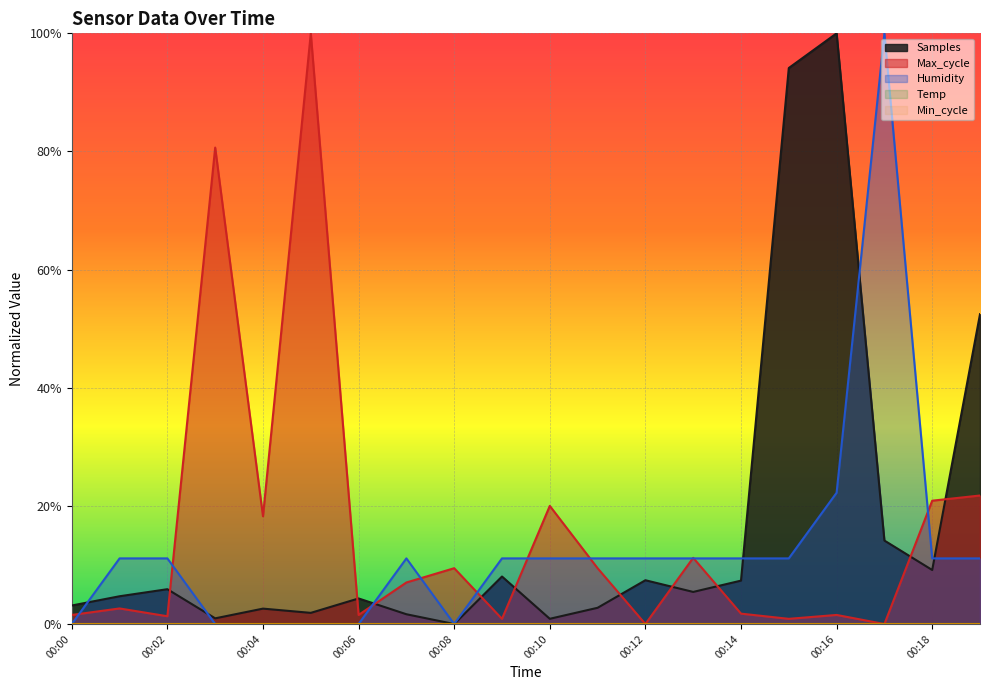

Rank the categories by Humidity value from highest to lowest.

00:17, 00:16, 00:01, 00:02, 00:07, 00:09, 00:10, 00:11, 00:12, 00:13, 00:14, 00:15, 00:18, 00:19, 00:00, 00:03, 00:04, 00:05, 00:06, 00:08